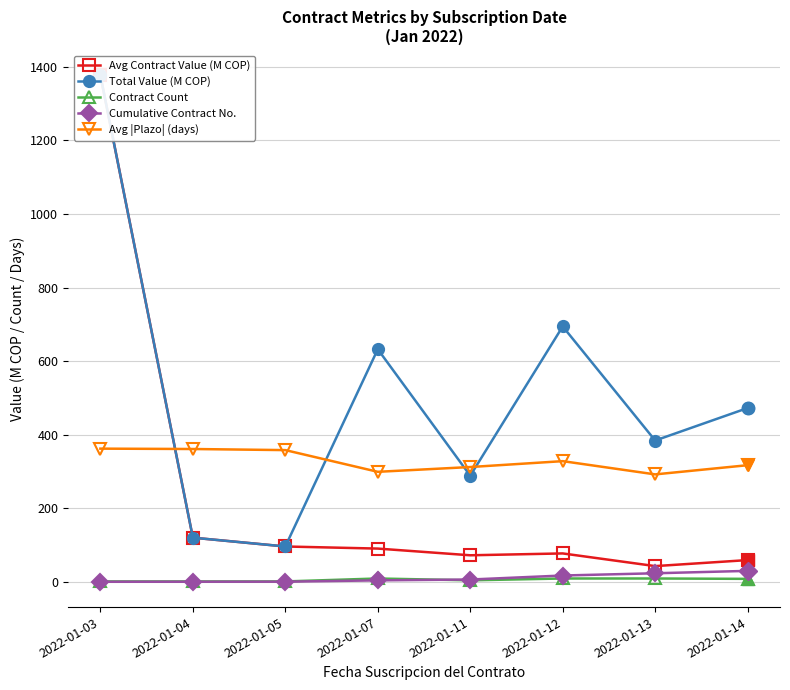

Rank the categories by Total Value (M COP) value from highest to lowest.

2022-01-03, 2022-01-12, 2022-01-07, 2022-01-14, 2022-01-13, 2022-01-11, 2022-01-04, 2022-01-05